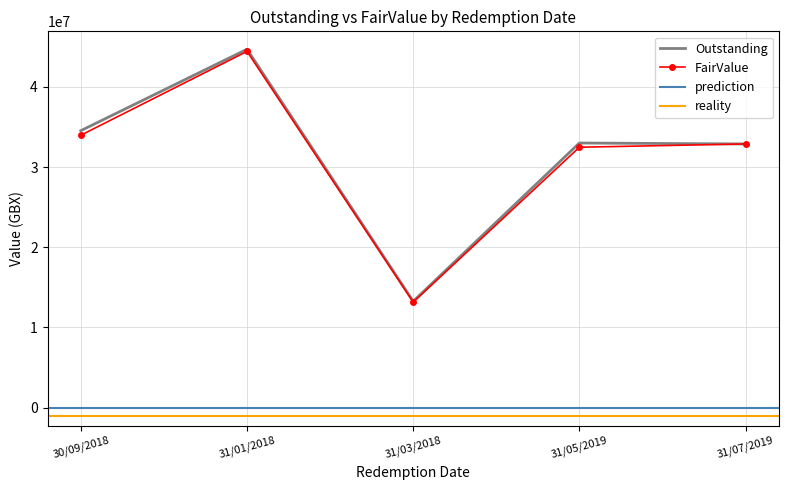

True or false: Outstanding and FairValue intersect in this chart.

False